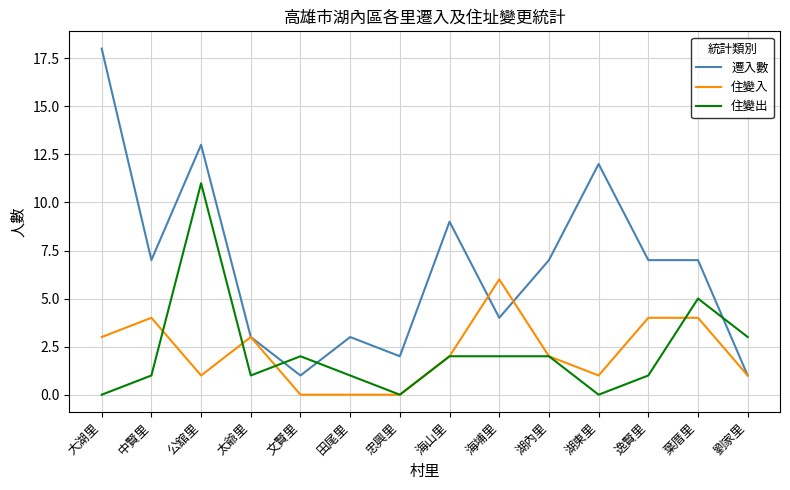

At how many categories does at least one series exceed 17?

1